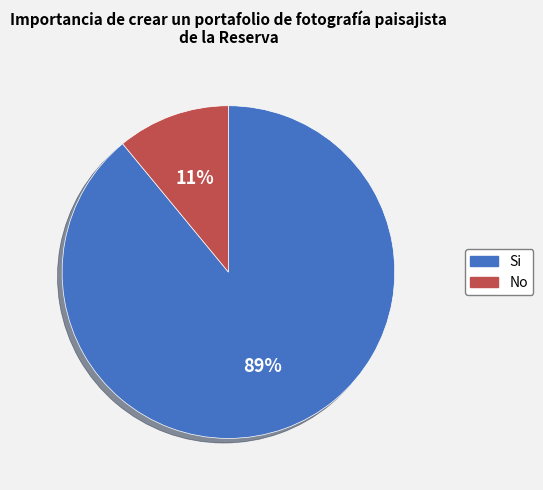

To the nearest percent, what is the average slice percentage?

50%